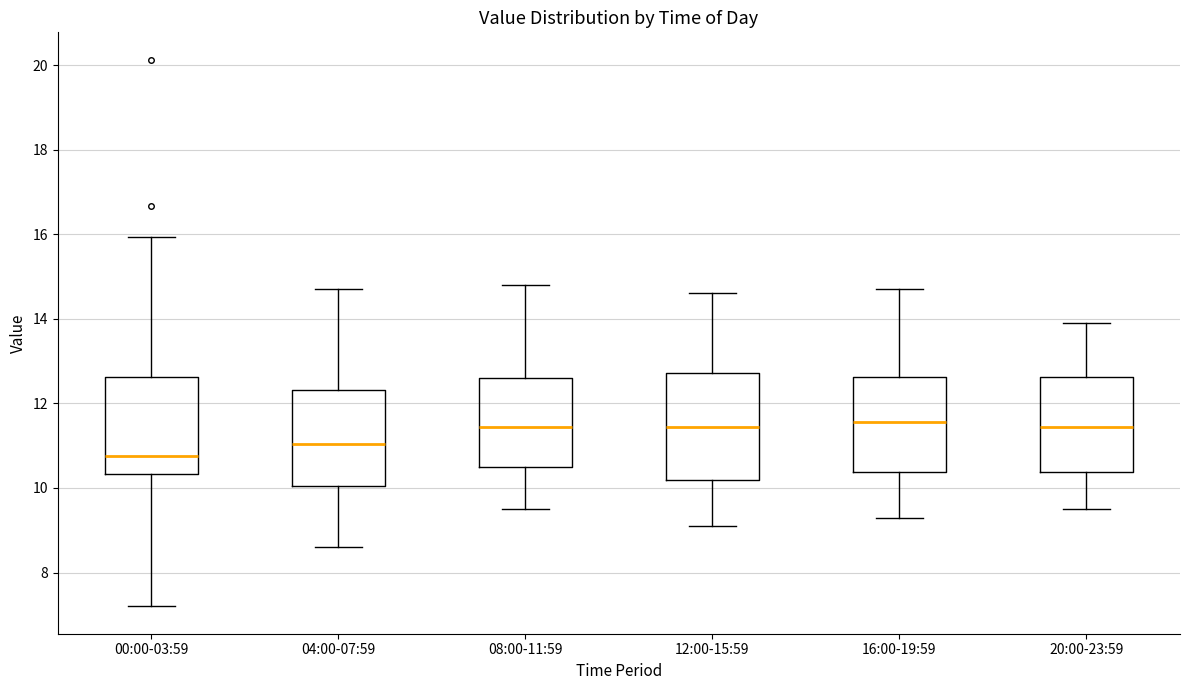

Where does the median line of the box for 08:00-11:59 sit on the y-axis? The values are not printed on the chart, so give them approximately, as read against the axis.

11.4